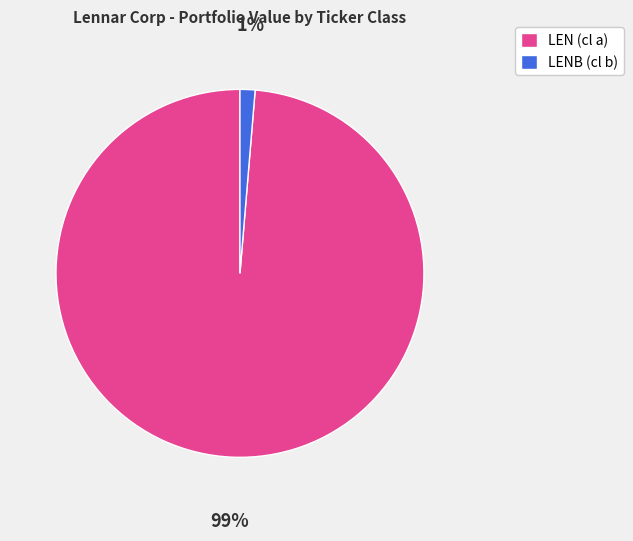

Do LEN (cl a) and LENB (cl b) together represent more than half of the pie?

Yes